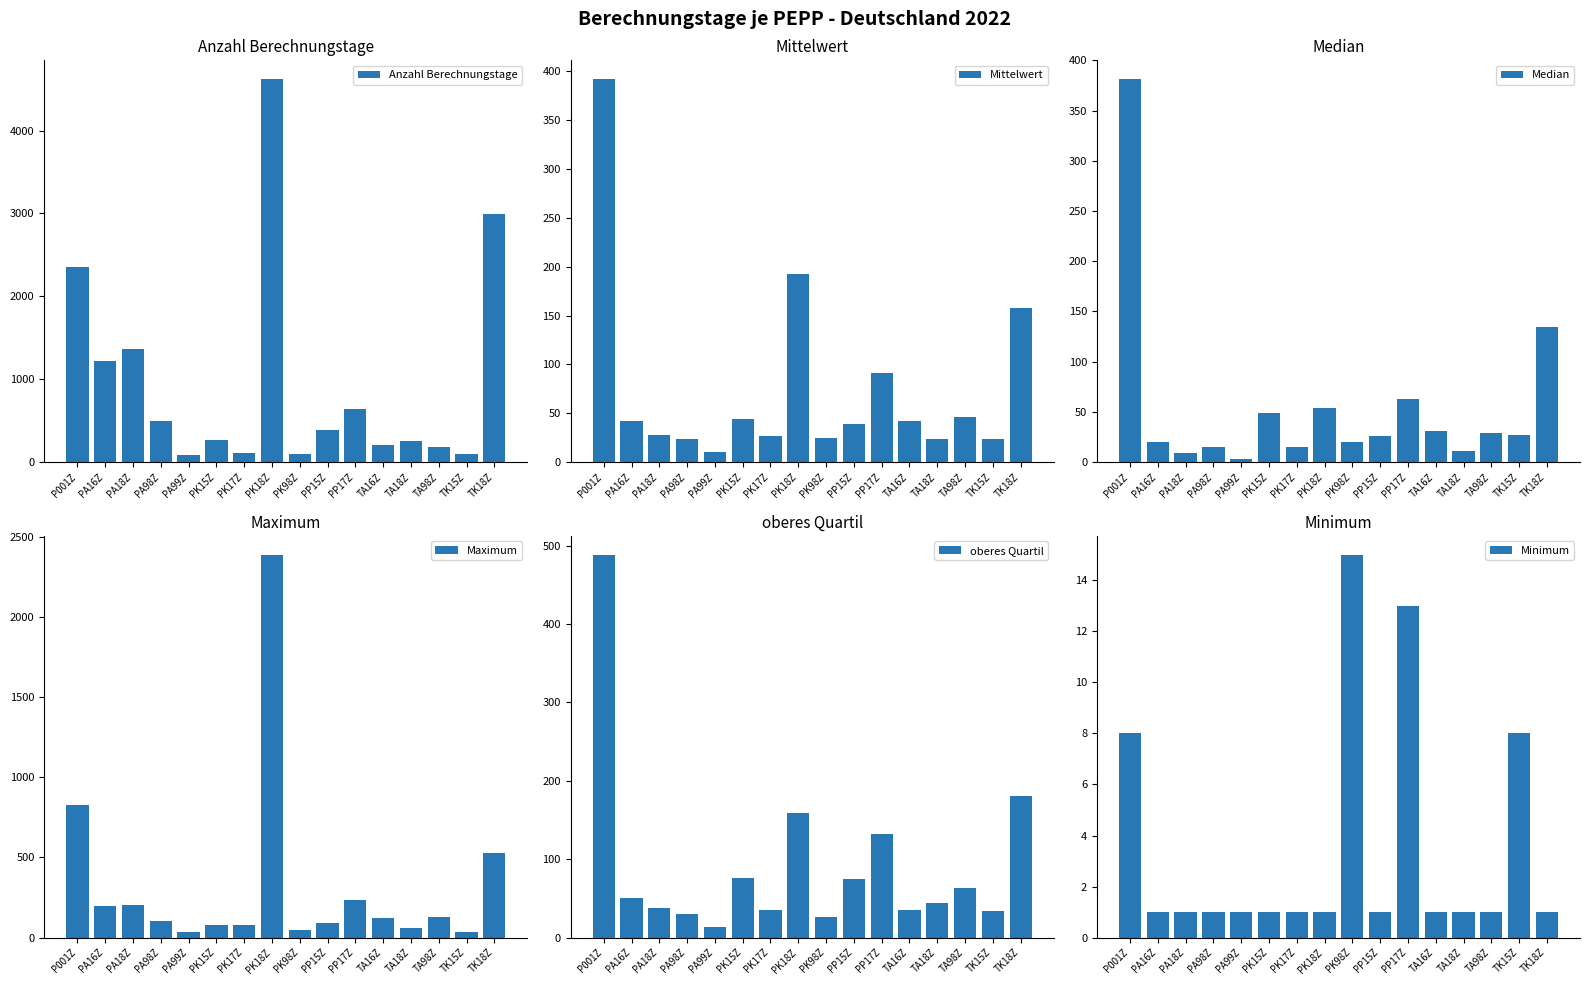

The value of Maximum at PA18Z is 99.7. True or false?

False